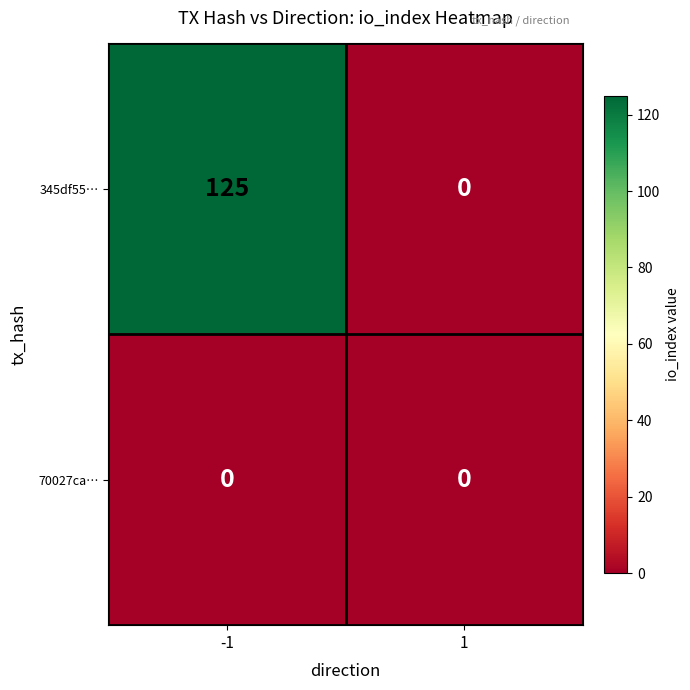

List the series in order of their peak value, lowest first.

70027ca…, 345df55…